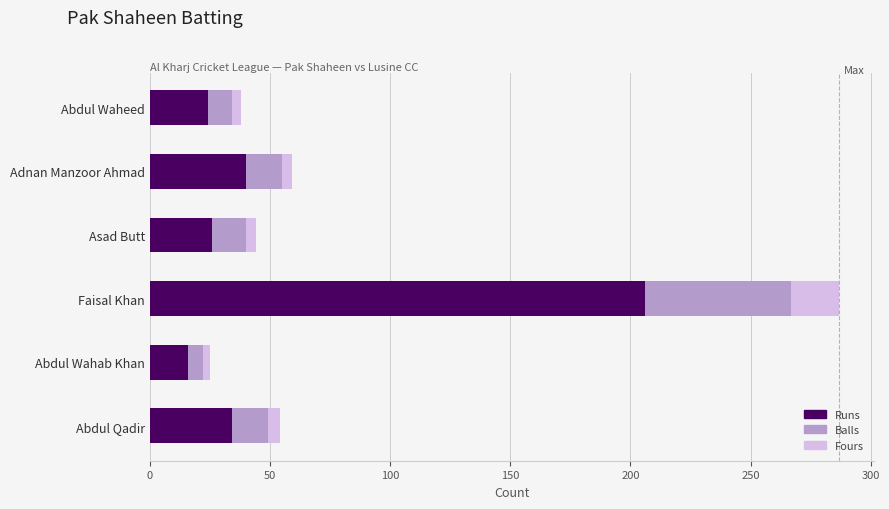

What is the sum of all Runs values?

346